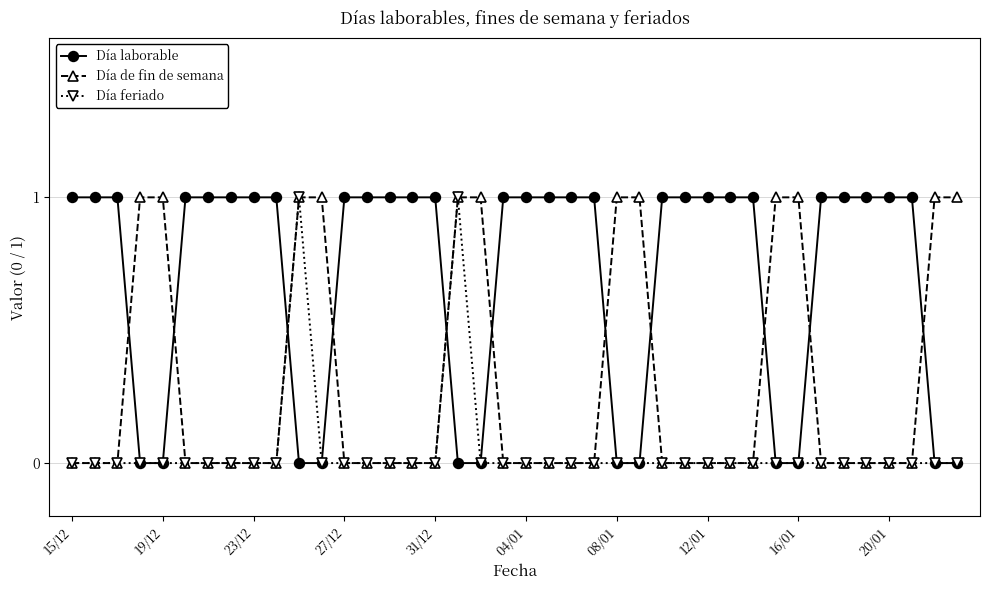

What is the difference between the second highest and second lowest values in the Día feriado series?

1